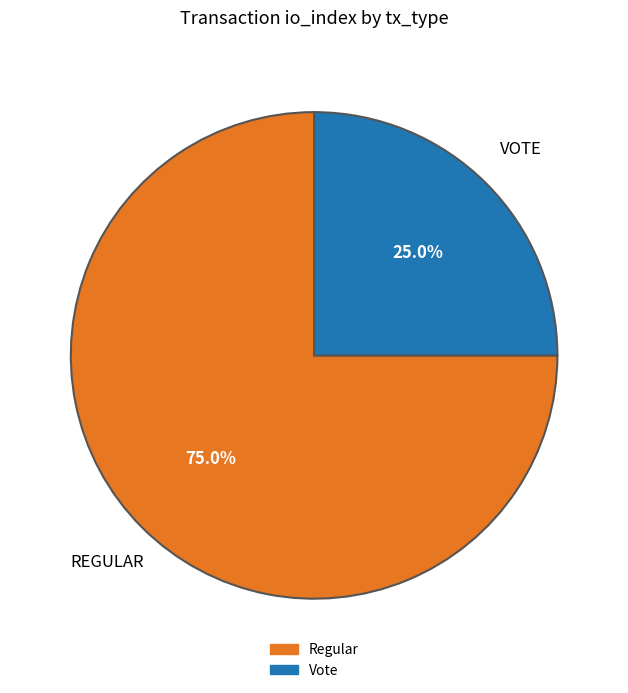

The Vote slice represents 18% of the pie. True or false?

False